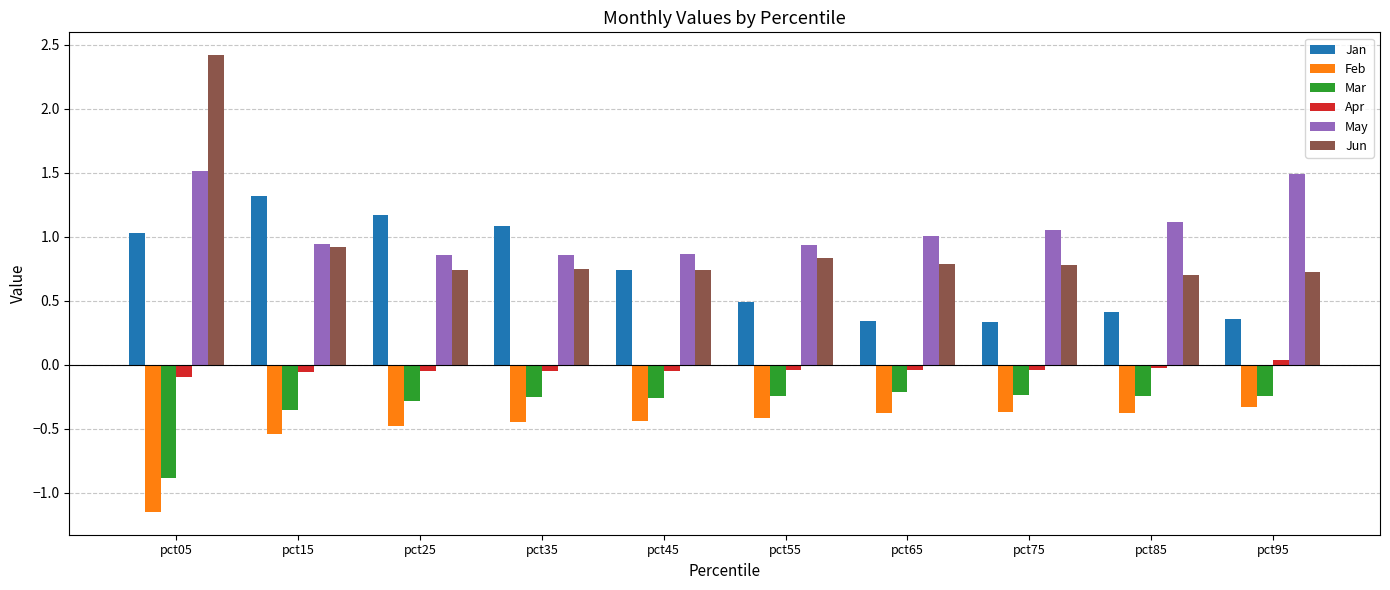

What is the sum of all May values?

10.6